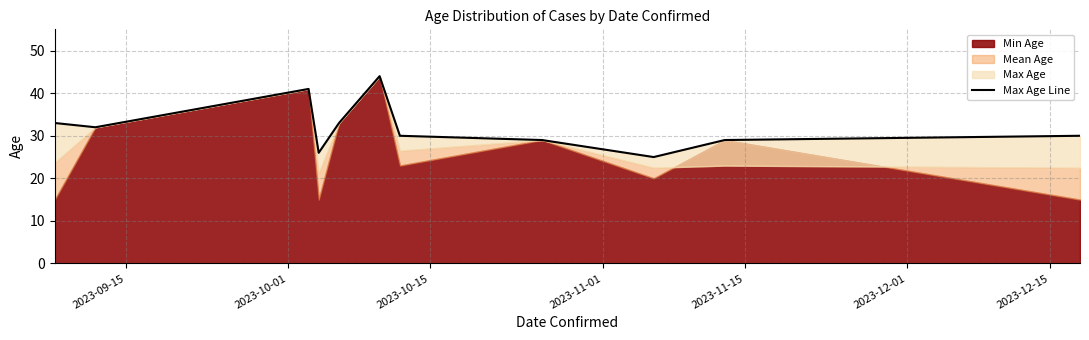

Does the chart display data point markers on the line(s)?

No